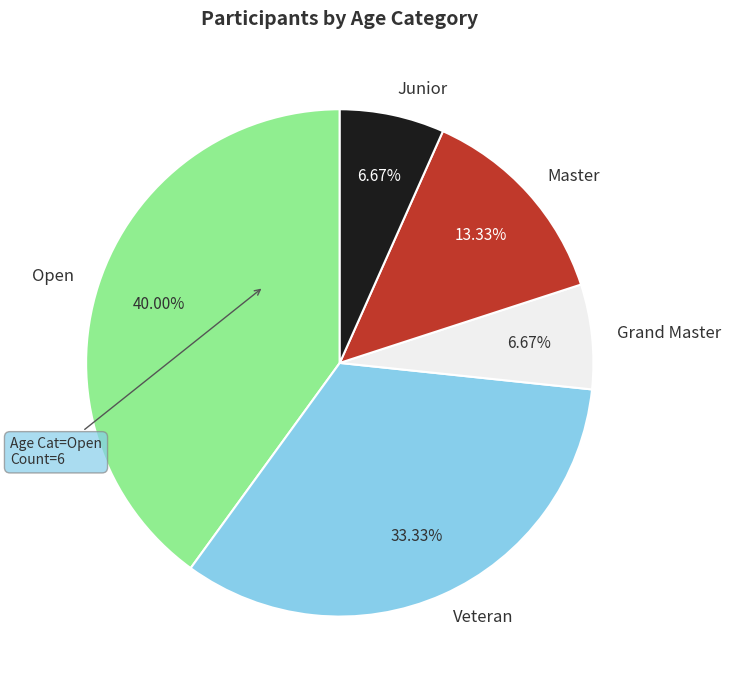

To the nearest percent, what portion does Master represent?

13%